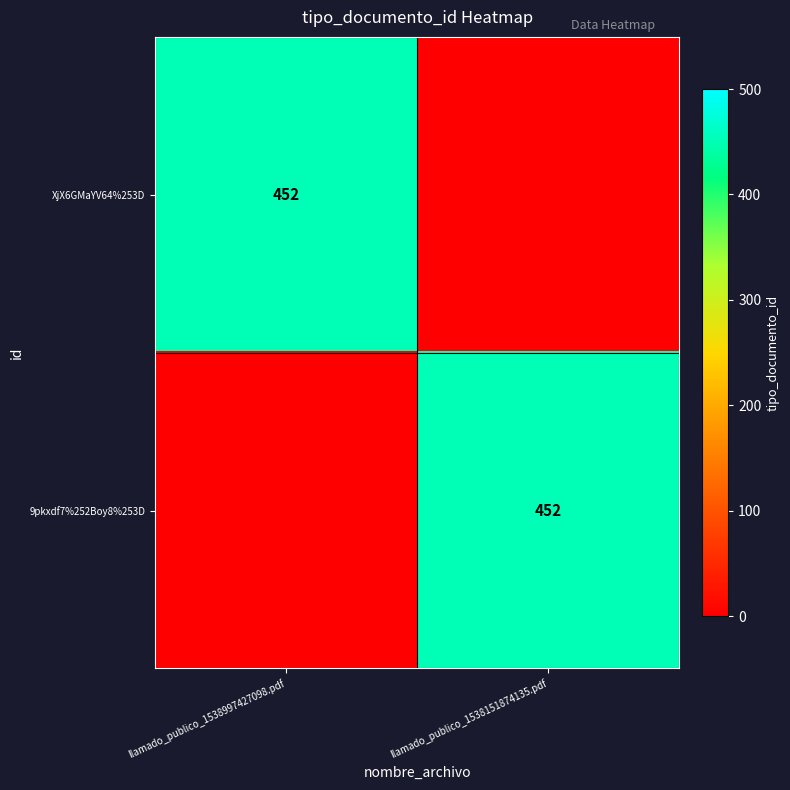

What is the total value across all series at llamado_publico_1538997427098.pdf?

452